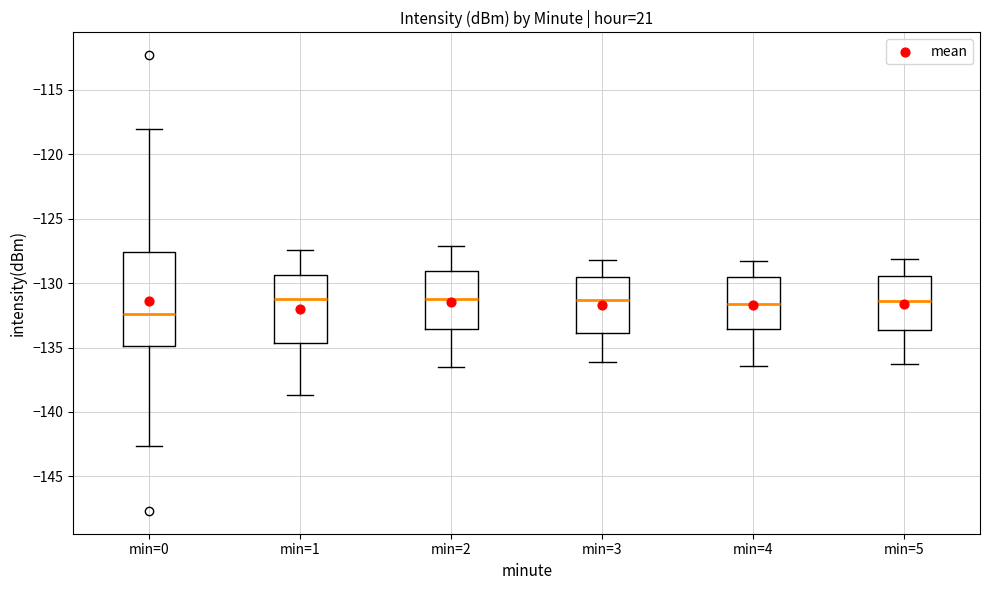

Reading left to right, transcribe this box plot: for each box, give where its median line is, the range the box spans, and where its two whiskers end, as read against the y-axis. The values are not printed on the chart, so give them approximately, as read against the axis.

min=0: median -132.5, box -135.0 to -127.5, whiskers -142.5 to -118.0
min=1: median -131.0, box -134.5 to -129.5, whiskers -138.5 to -127.5
min=2: median -131.0, box -133.5 to -129.0, whiskers -136.5 to -127.0
min=3: median -131.5, box -134.0 to -129.5, whiskers -136.0 to -128.0
min=4: median -131.5, box -133.5 to -129.5, whiskers -136.5 to -128.5
min=5: median -131.5, box -133.5 to -129.5, whiskers -136.5 to -128.0